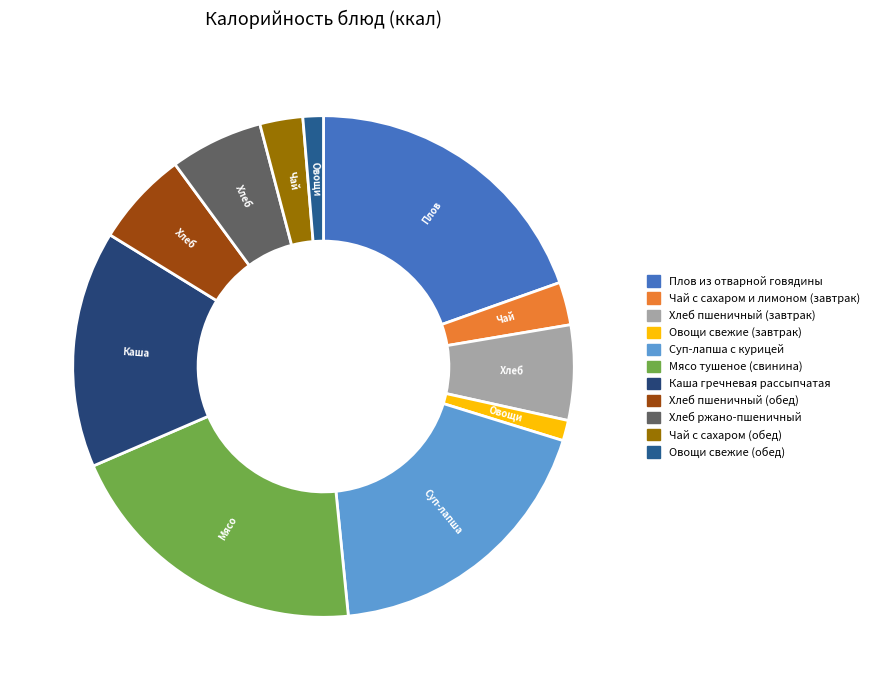

Does any single category account for the majority?

No